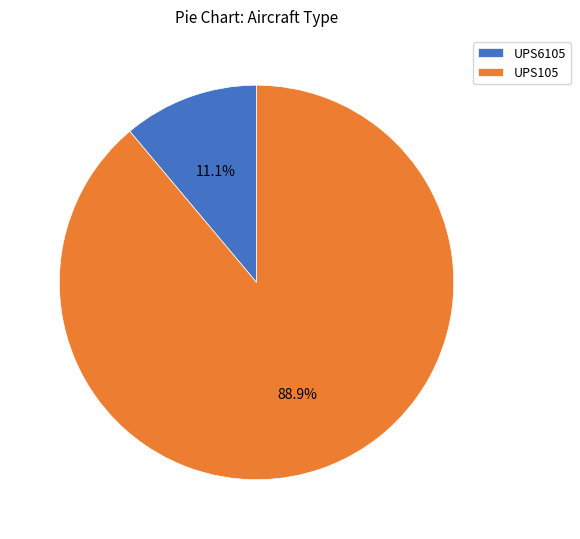

Which slice represents more than half of the pie?

UPS105